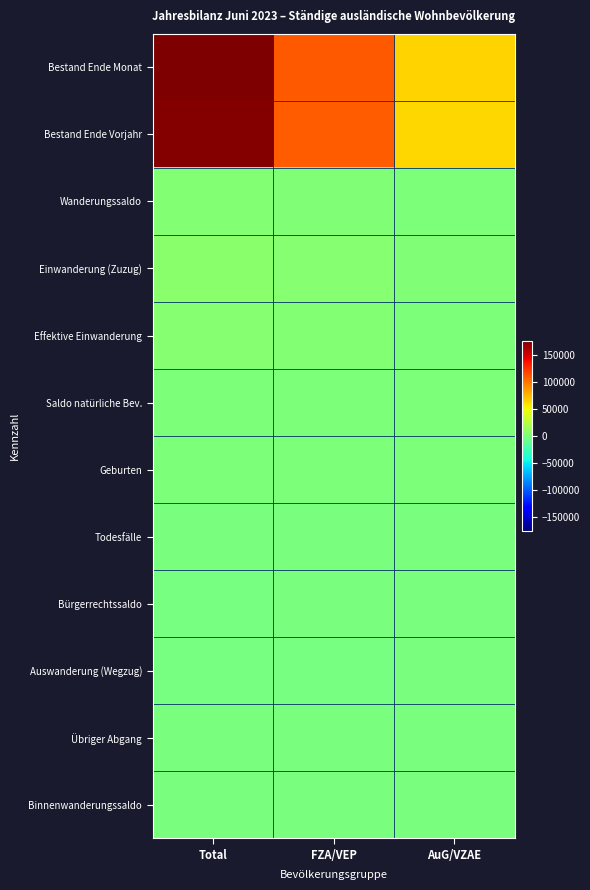

Between Total and AuG/VZAE, which series saw the biggest shift?

Bestand Ende Monat